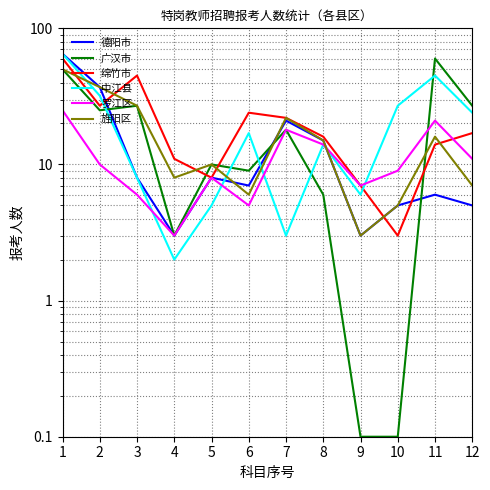

Where do 中江县 and 绵竹市 first cross each other?

2 and 3